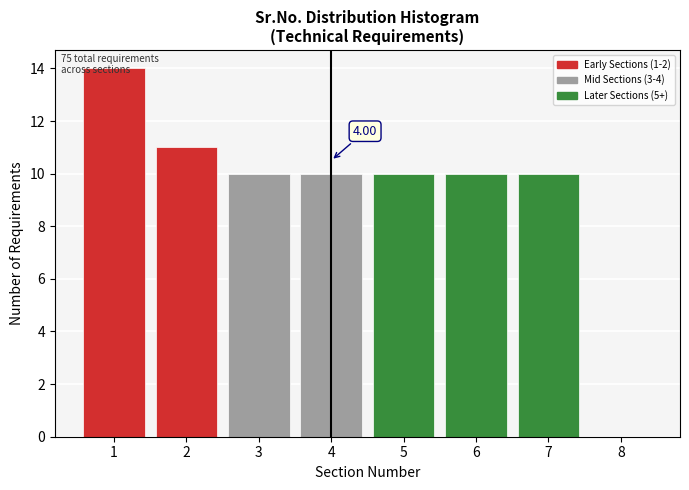

Which range on the x-axis has the tallest bar?

0.5 to 1.5